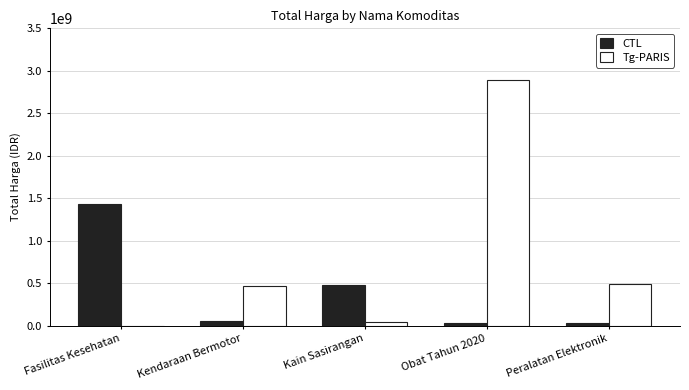

What is the highest value of the Tg-PARIS series?

2892122000